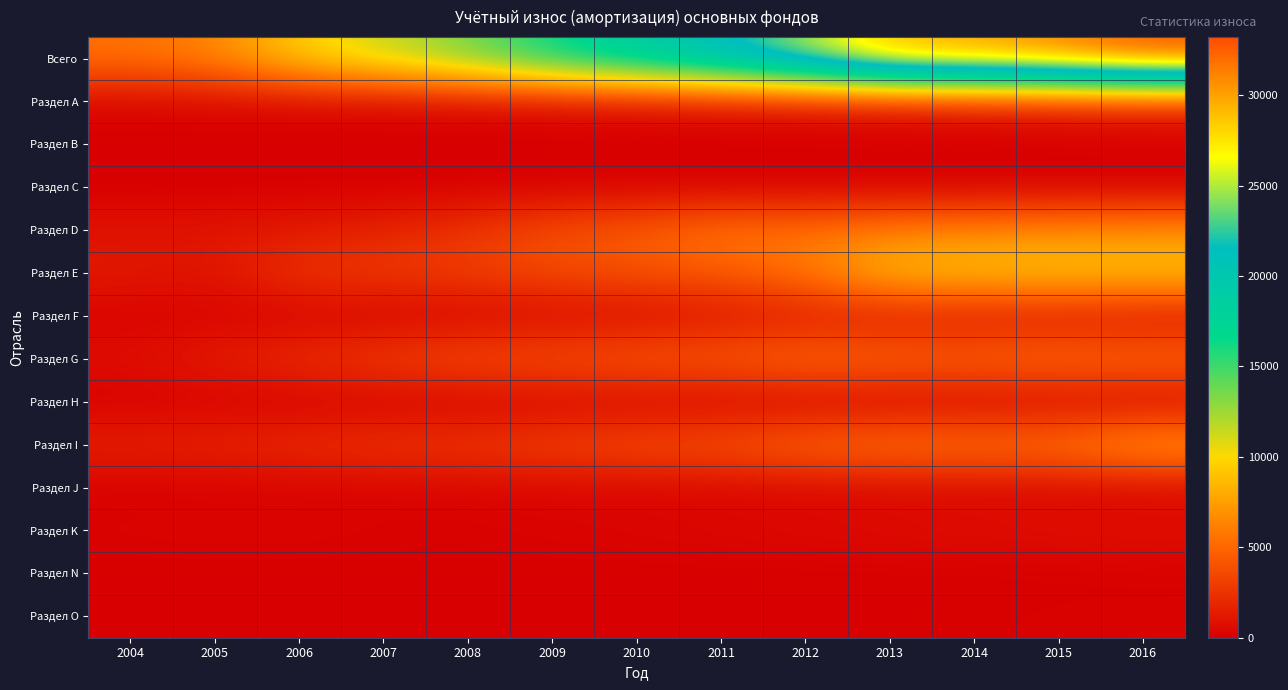

Which series changed the most between 2009 and 2015?

Всего